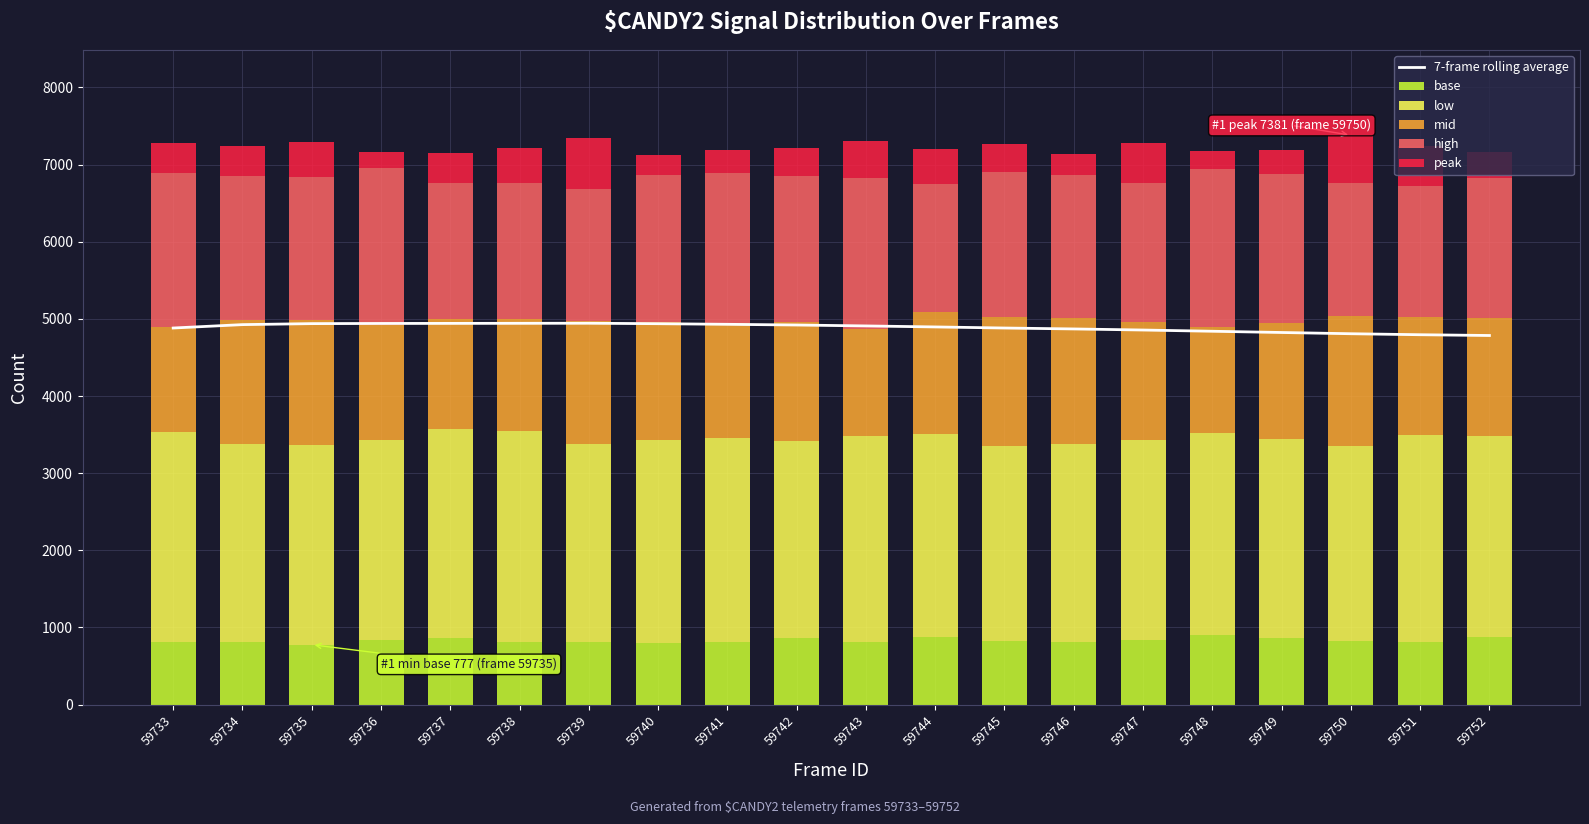

What value does the base series have at 59750?

825